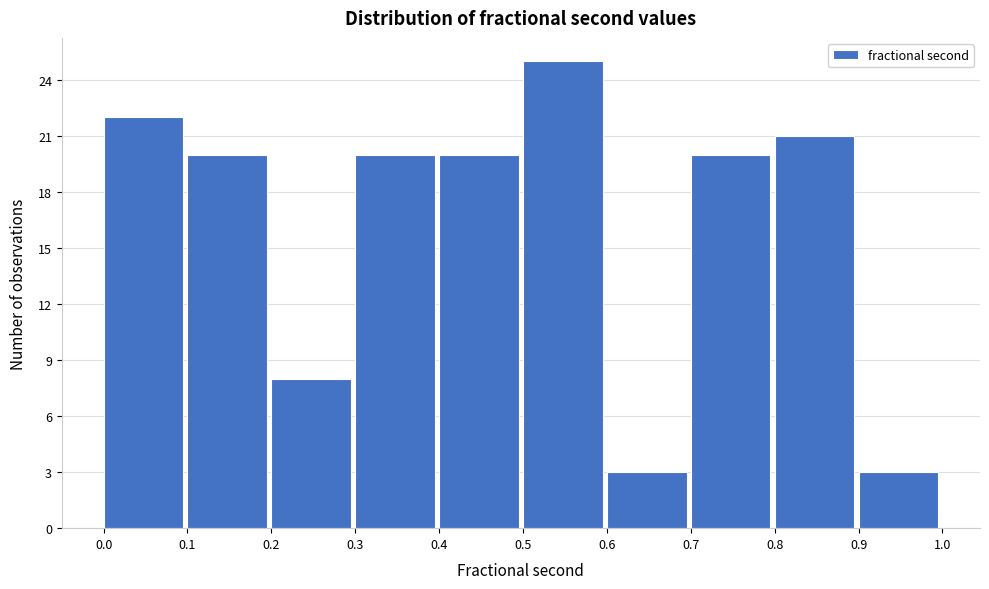

Reading left to right, list every bar in this chart as the range it spans on the x-axis followed by its height. The values are not printed on the chart, so give them approximately, as read against the axis.

0.0 to 0.1: 22
0.1 to 0.2: 20
0.2 to 0.3: 8
0.3 to 0.4: 20
0.4 to 0.5: 20
0.5 to 0.6: 25
0.6 to 0.7: 3
0.7 to 0.8: 20
0.8 to 0.9: 21
0.9 to 1.0: 3